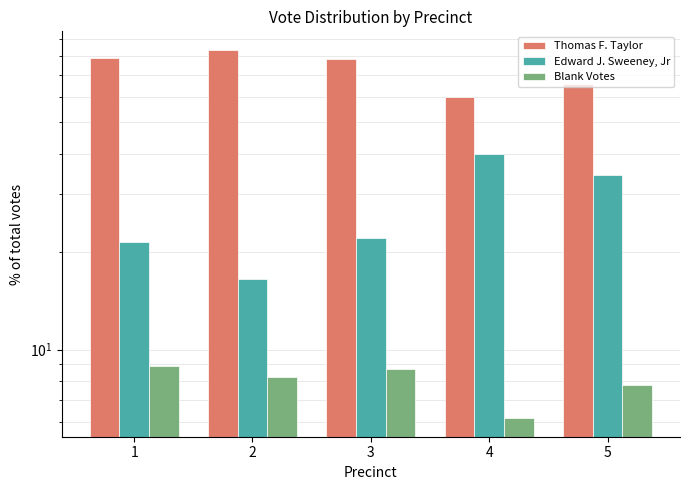

Does the chart contain any negative values?

No